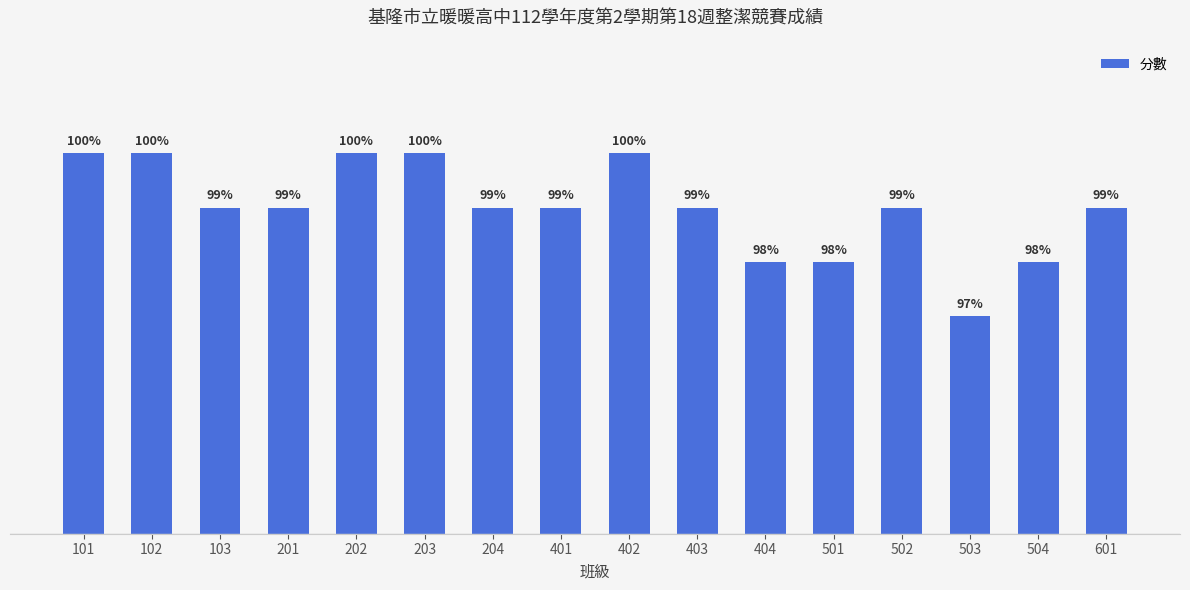

What is the value of the 8th bar from the left?

94